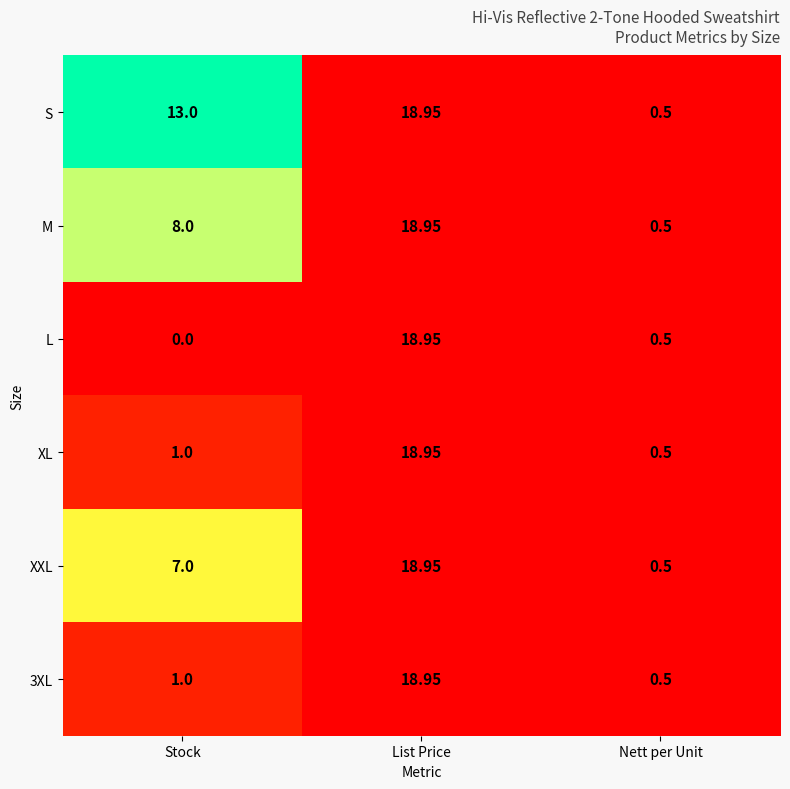

At which category is the sum across all series the highest?

List Price